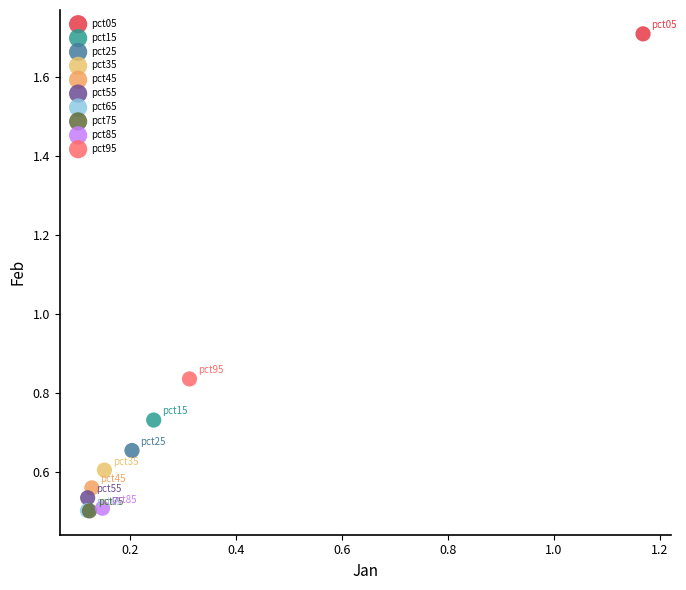

What are all the series names shown in the legend?

pct05, pct15, pct25, pct35, pct45, pct55, pct65, pct75, pct85, pct95